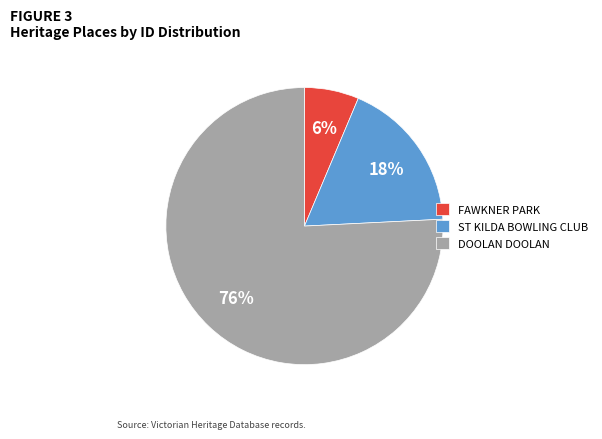

Rank the categories by value from highest to lowest.

DOOLAN DOOLAN, ST KILDA BOWLING CLUB, FAWKNER PARK